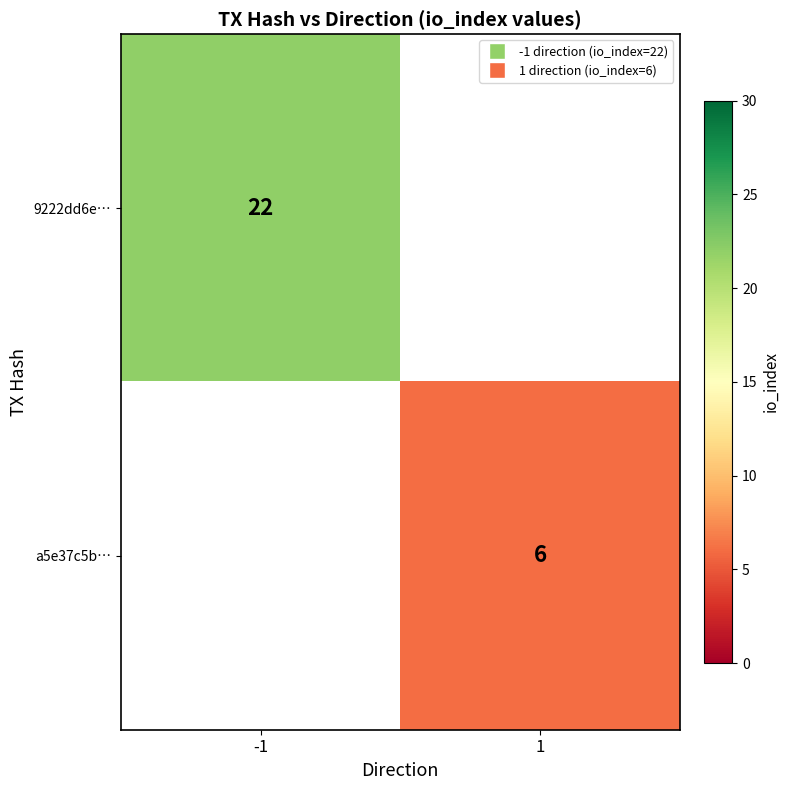

The value of a5e37c5b… at 1 is 2. True or false?

False